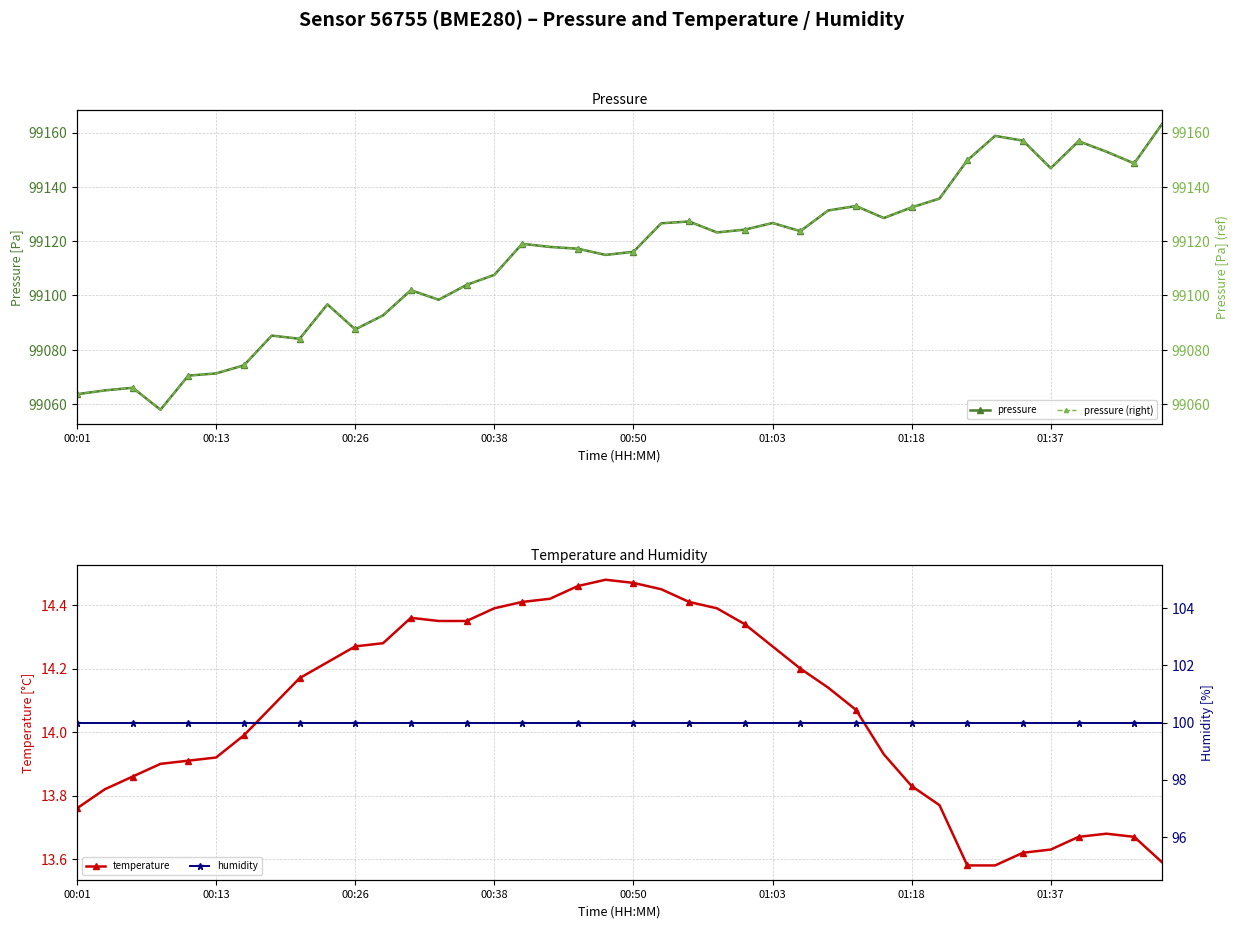

Is the value of pressure at 29 greater than the value of pressure (right) at 13?

Yes